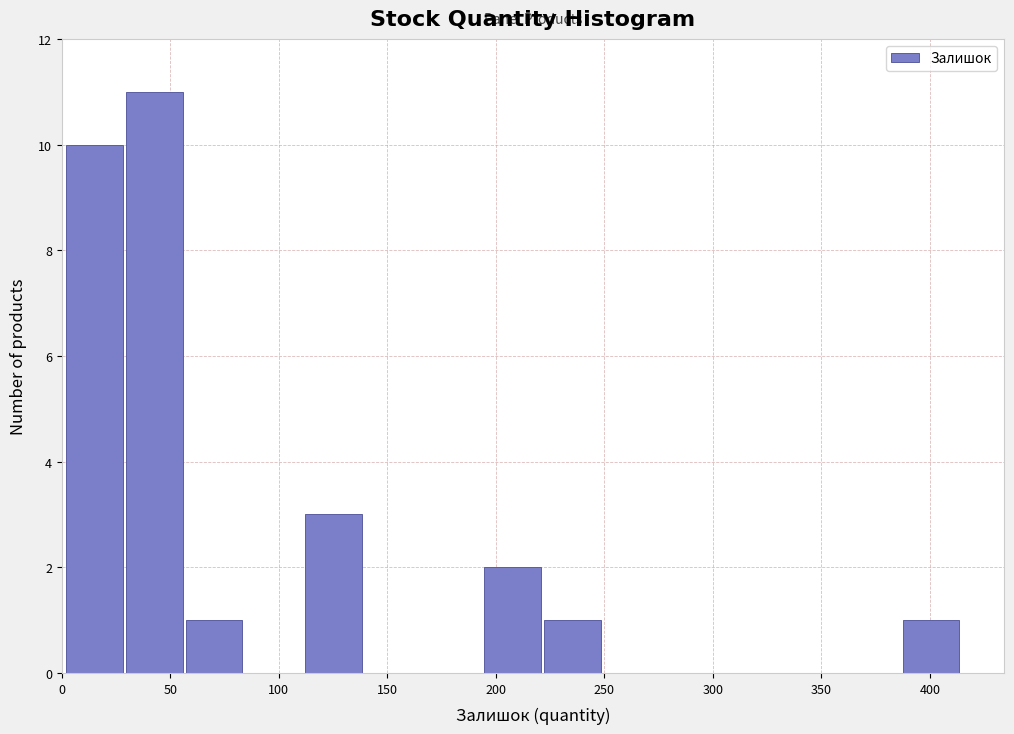

How tall is the bar that spans 385 to 415 on the x-axis? Neither the bar edges nor the heights are printed on the chart, so give them approximately, as read against the axes.

1